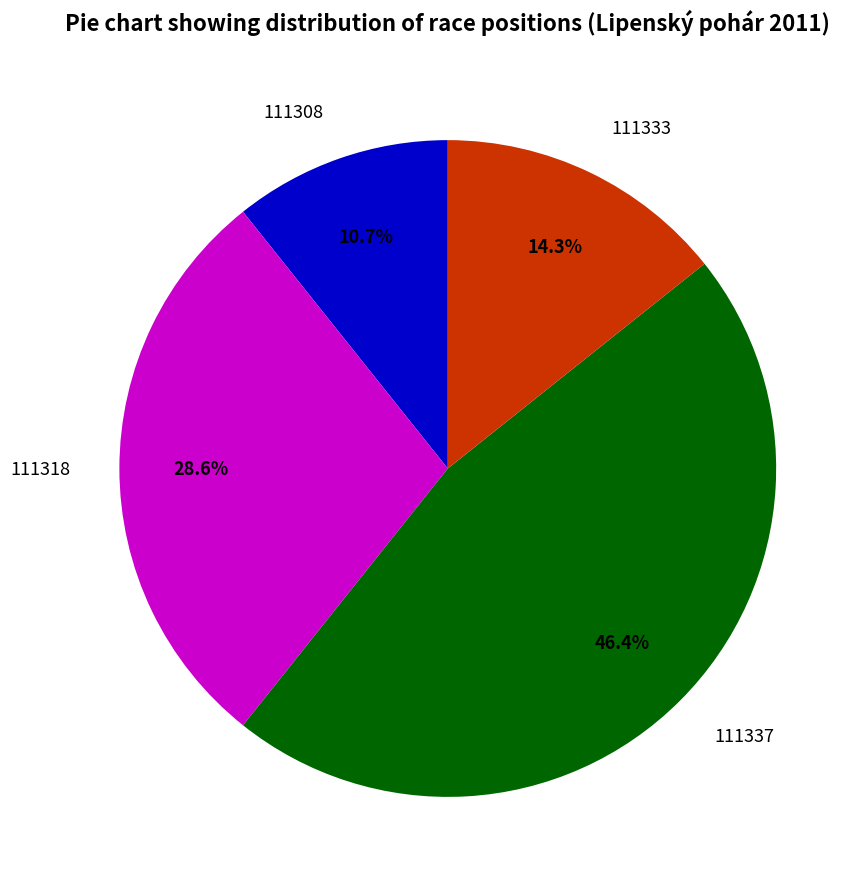

The 111318 slice represents 29% of the pie. True or false?

True